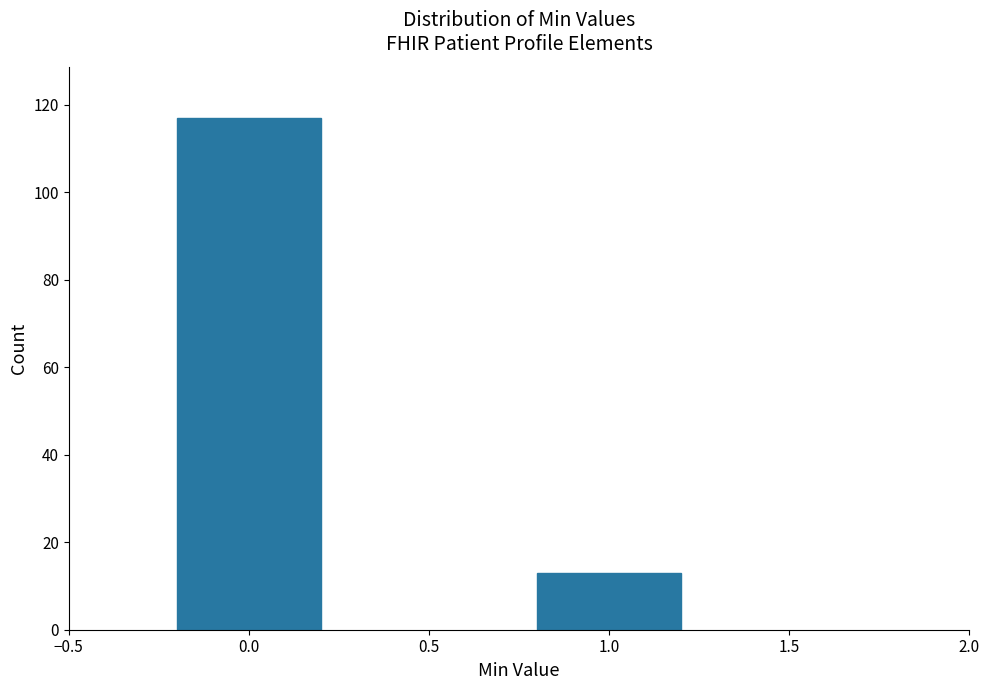

Reading left to right, list all the values displayed in this chart.

117	13